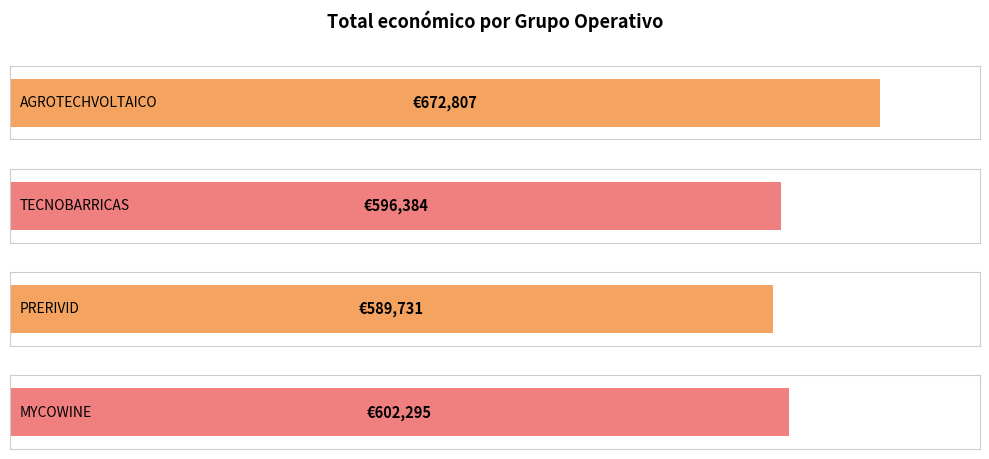

Reading left to right, what are all the values shown in this chart?

AGROTECHVOLTAICO=672807.0	TECNOBARRICAS=596384.0	PRERIVID=589731.0	MYCOWINE=602295.4